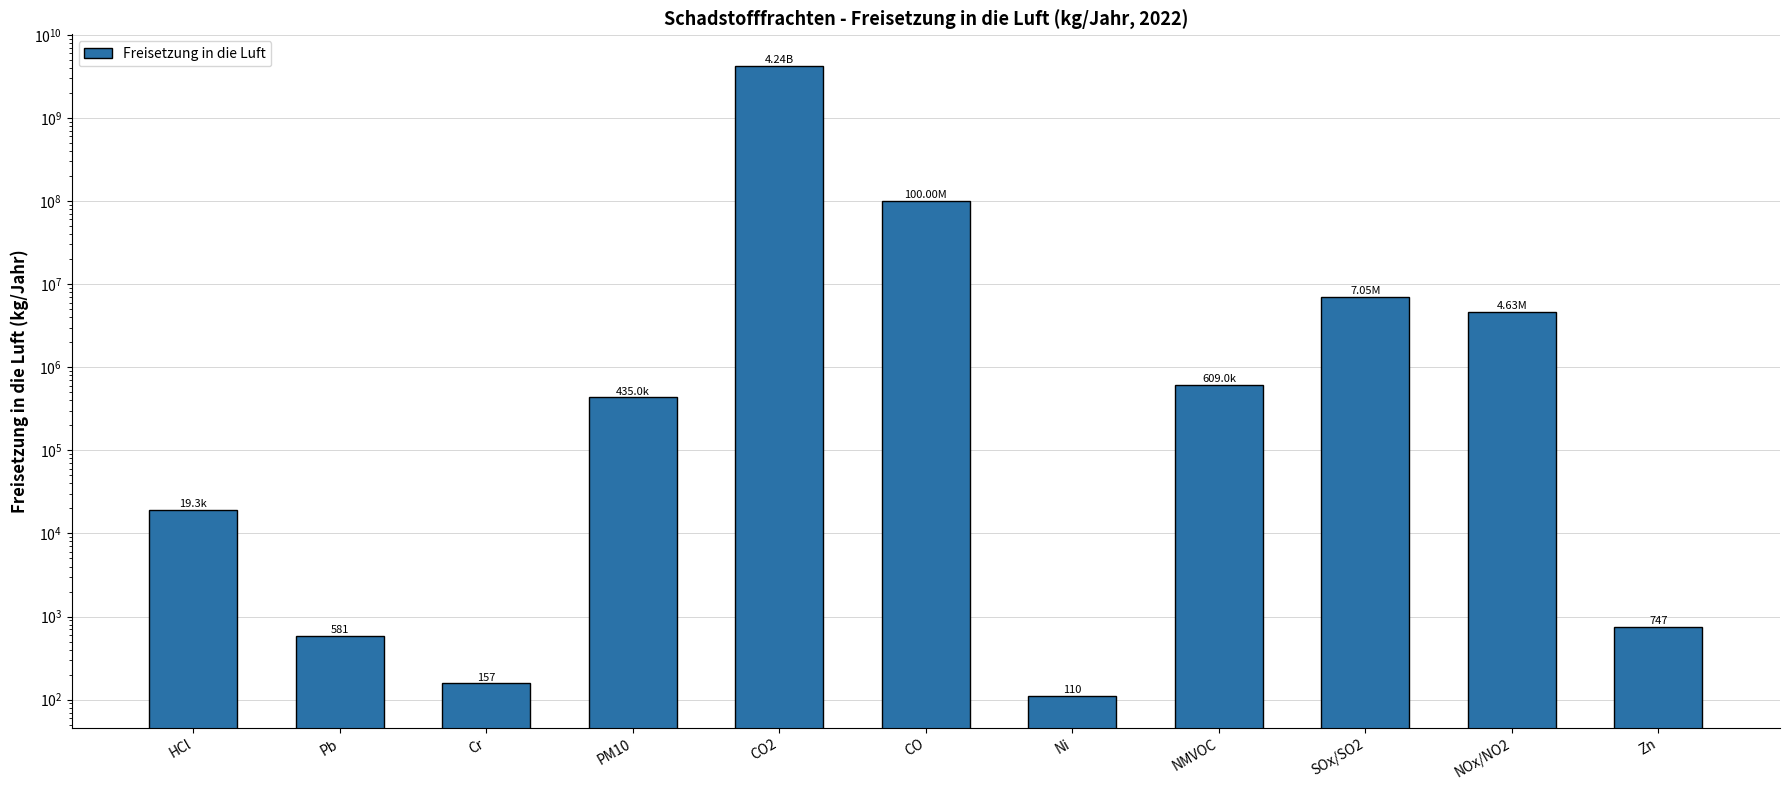

What is the sum of all values?

4352744895